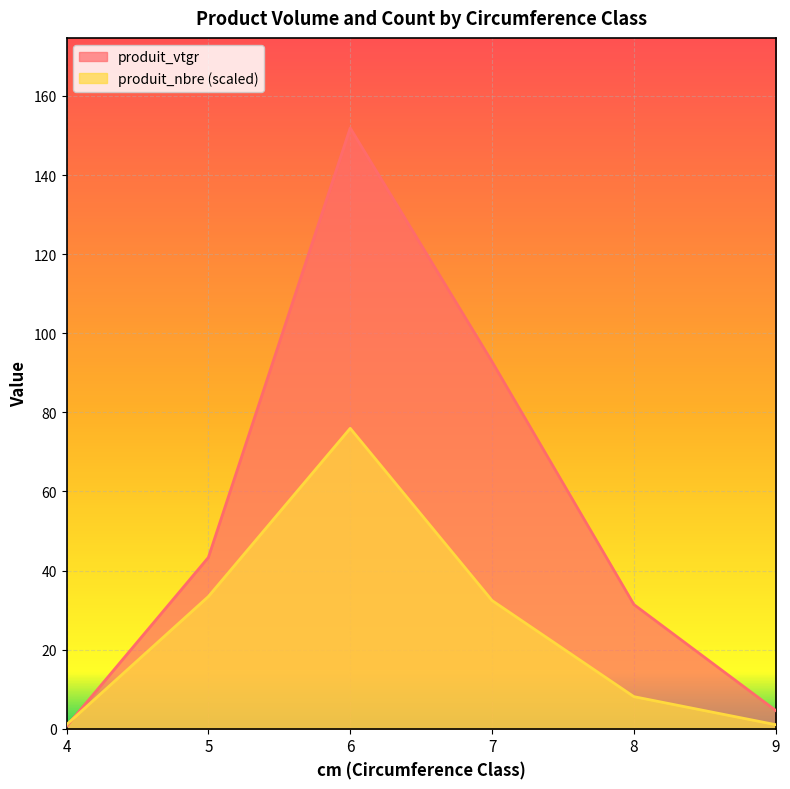

What is the sum of all produit_vtgr values?

324.6